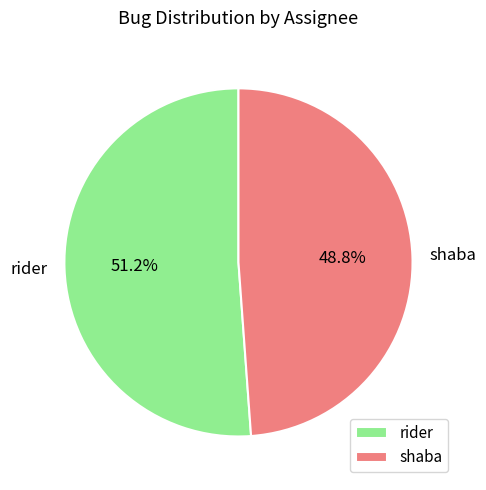

Does rider represent more than half of the total?

Yes